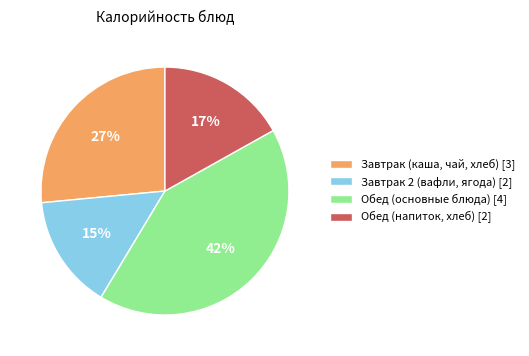

What is the largest slice in the pie chart?

Обед (основные блюда) [4]